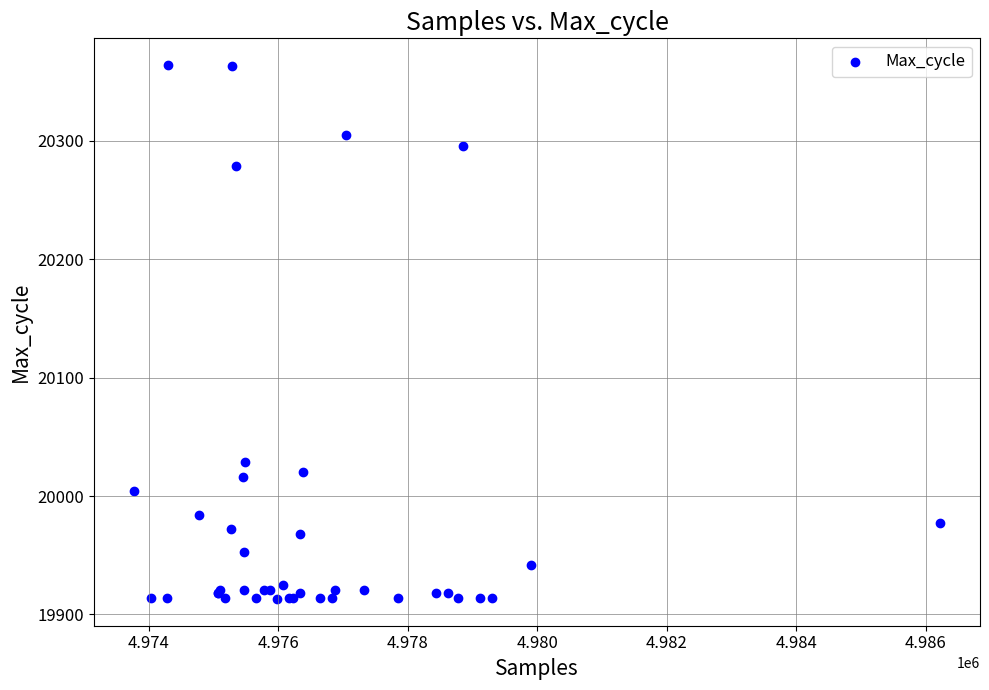

What Y value in the scatter plot is closest to 20138?

20029